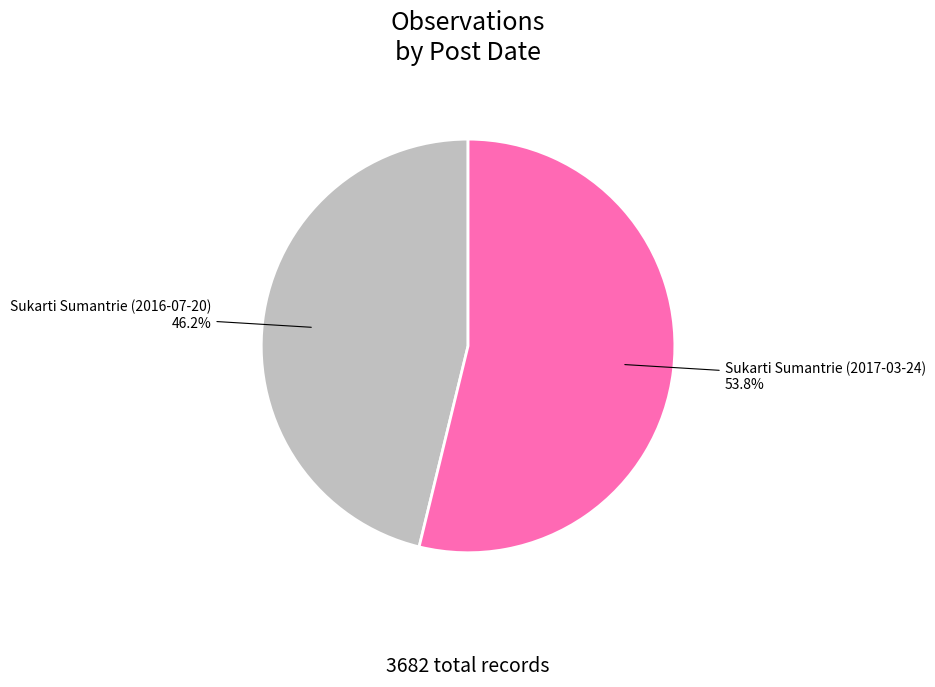

The Sukarti Sumantrie (2016-07-20) slice represents 46% of the pie. True or false?

True